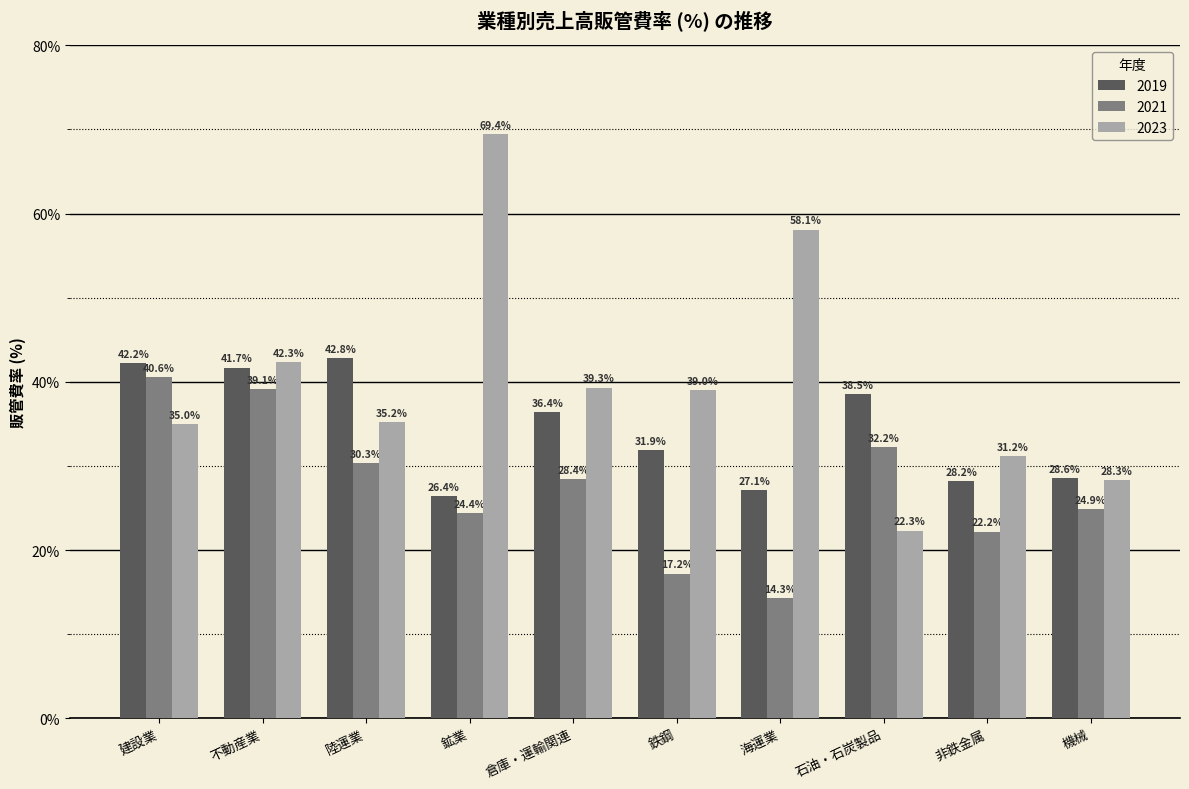

The value of 2019 at 不動産業 is 26.0. True or false?

False